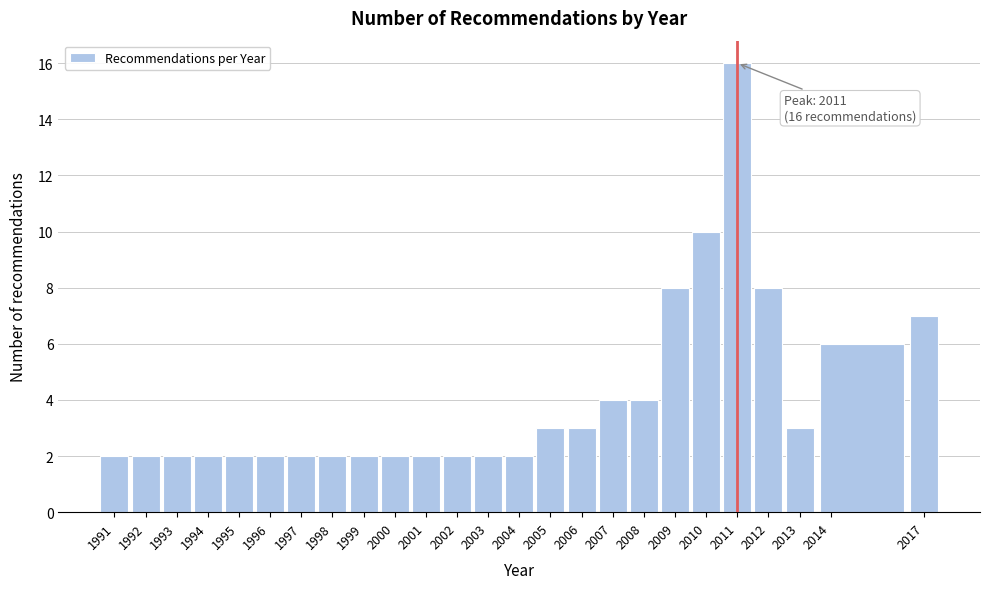

Which range on the x-axis has the tallest bar?

2010.5 to 2011.5